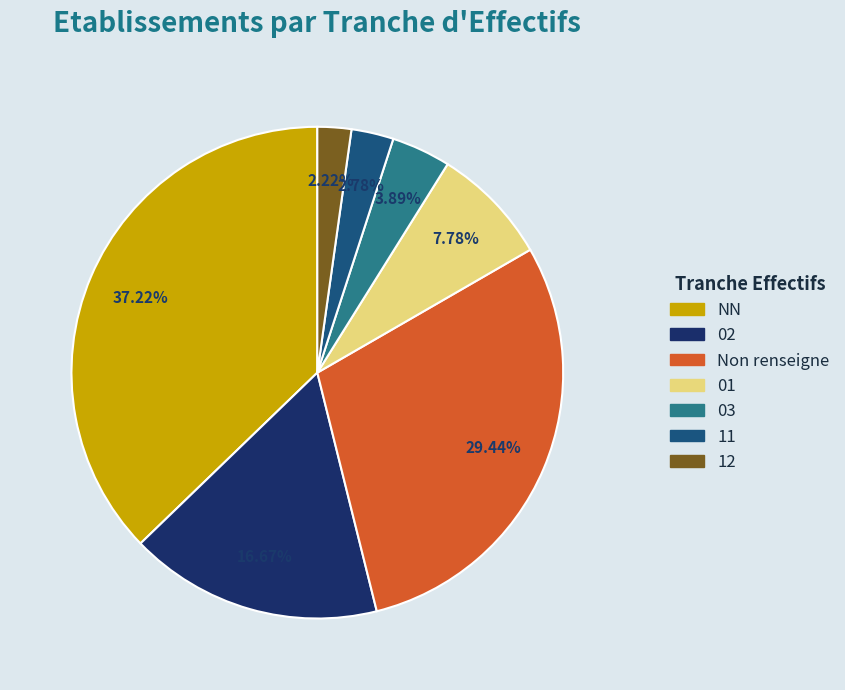

To the nearest percent, what is the combined percentage of 11 and 02?

19%